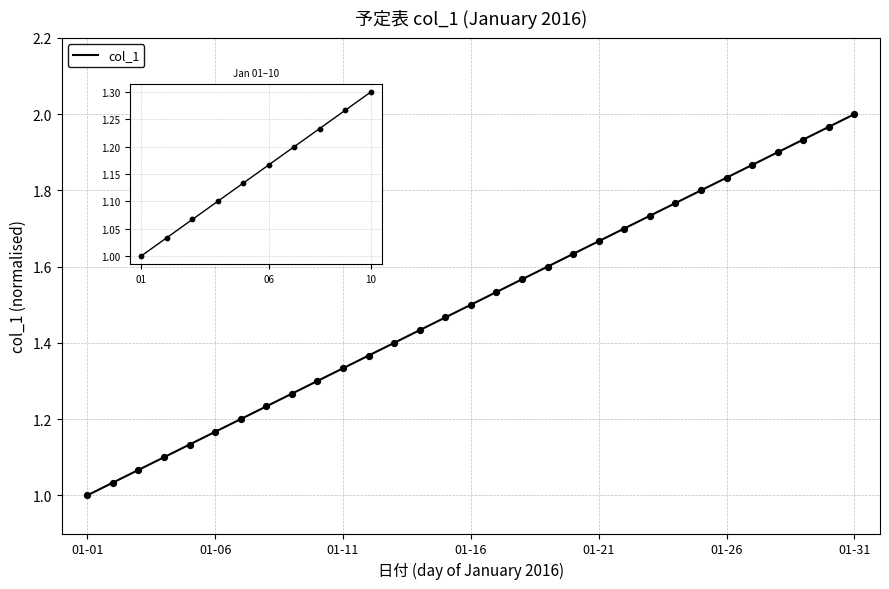

Between 2016-01-22 and 2016-01-05, which is larger?

2016-01-22